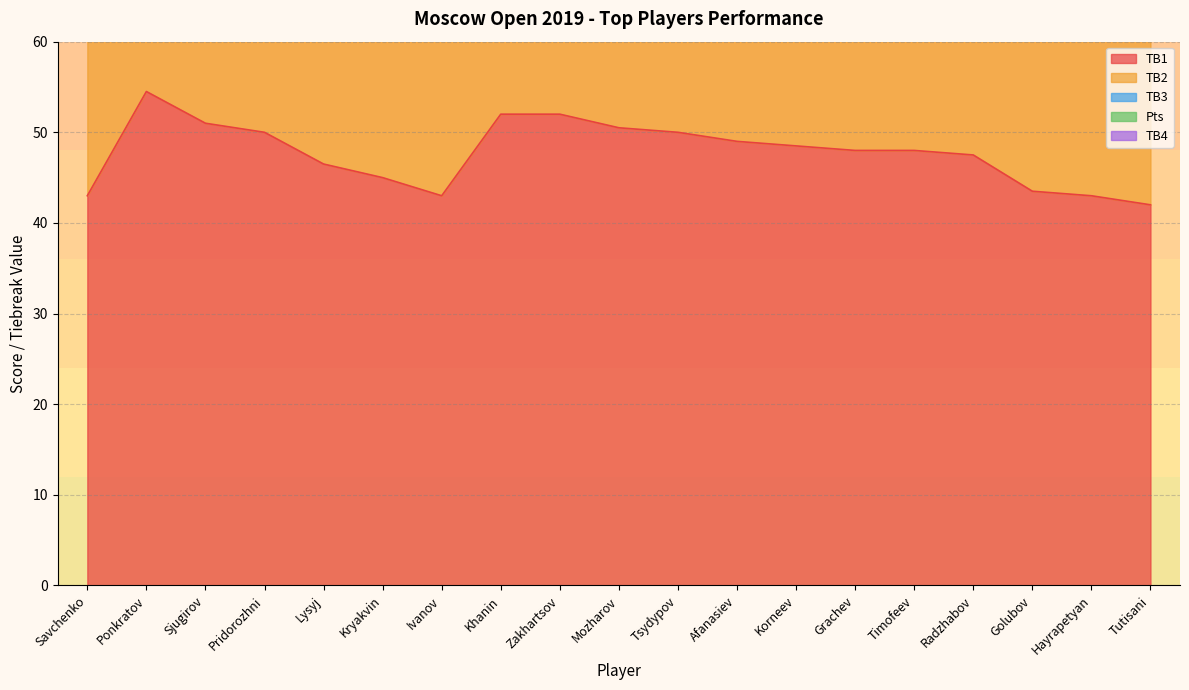

Which series has the largest range (max minus min)?

TB1